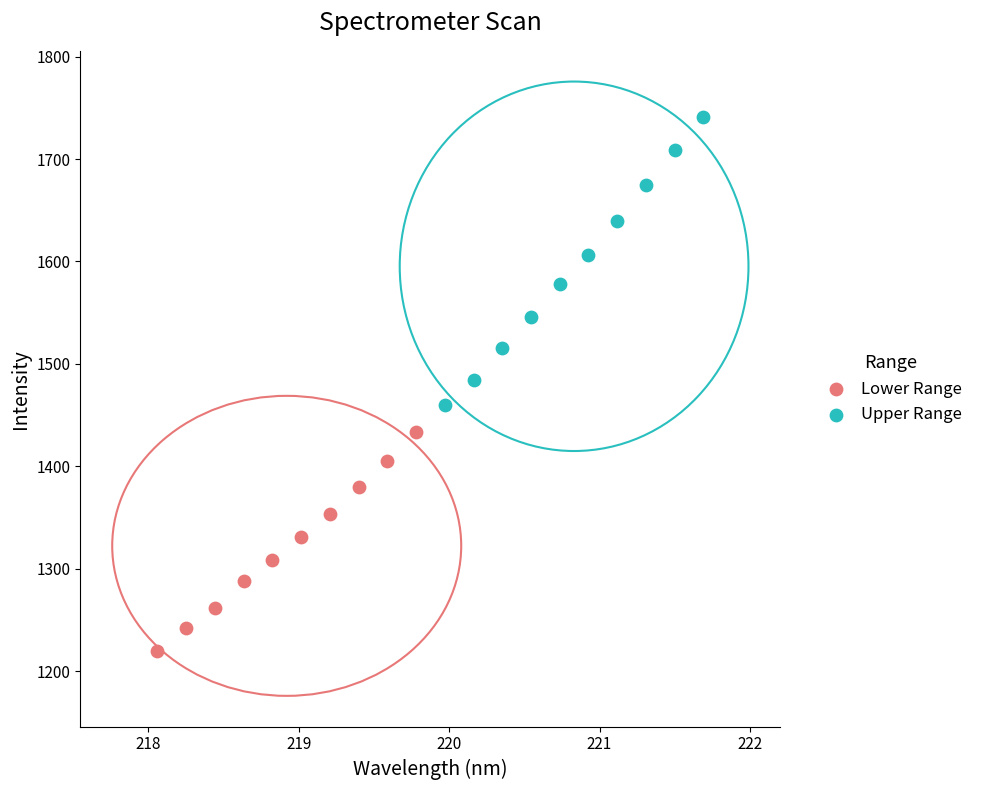

Which series contains the lowest Y value?

Lower Range